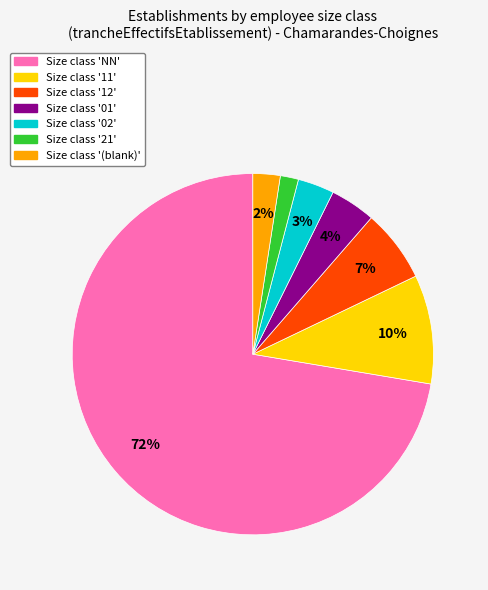

Is there any slice that represents more than half of the pie?

Yes